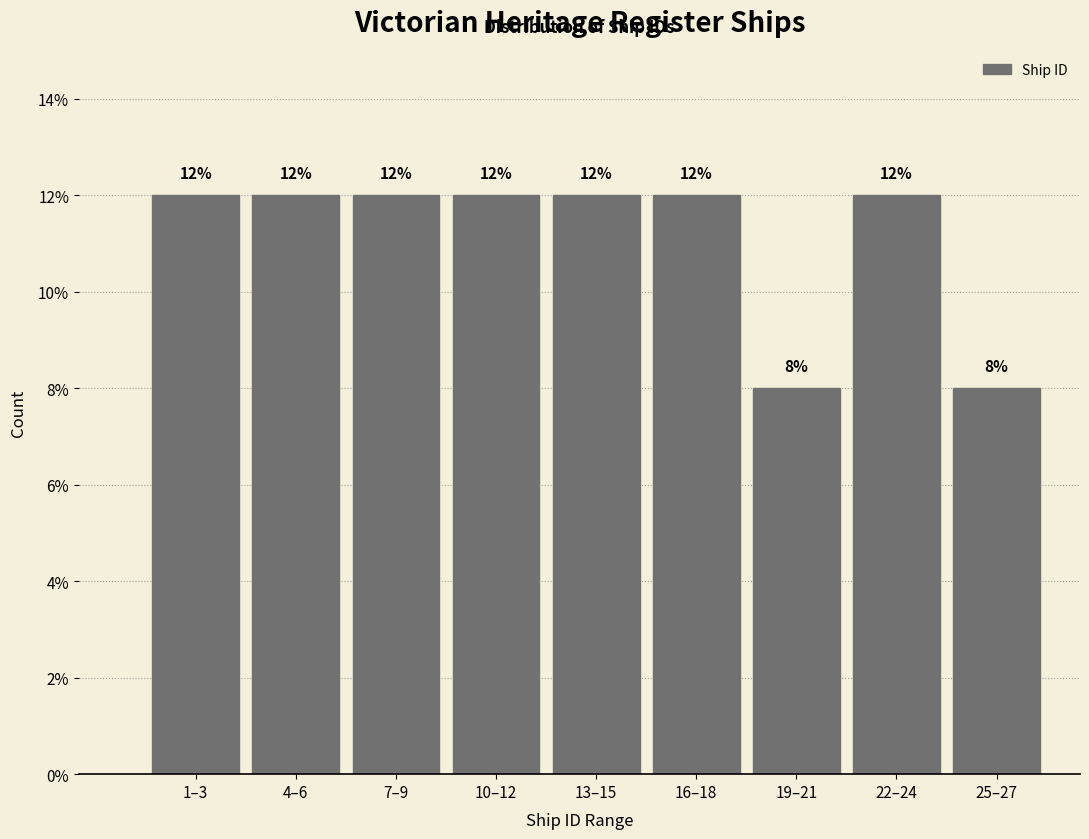

Reading right to left, list all the values displayed in this chart.

25–27=8	22–24=12	19–21=8	16–18=12	13–15=12	10–12=12	7–9=12	4–6=12	1–3=12